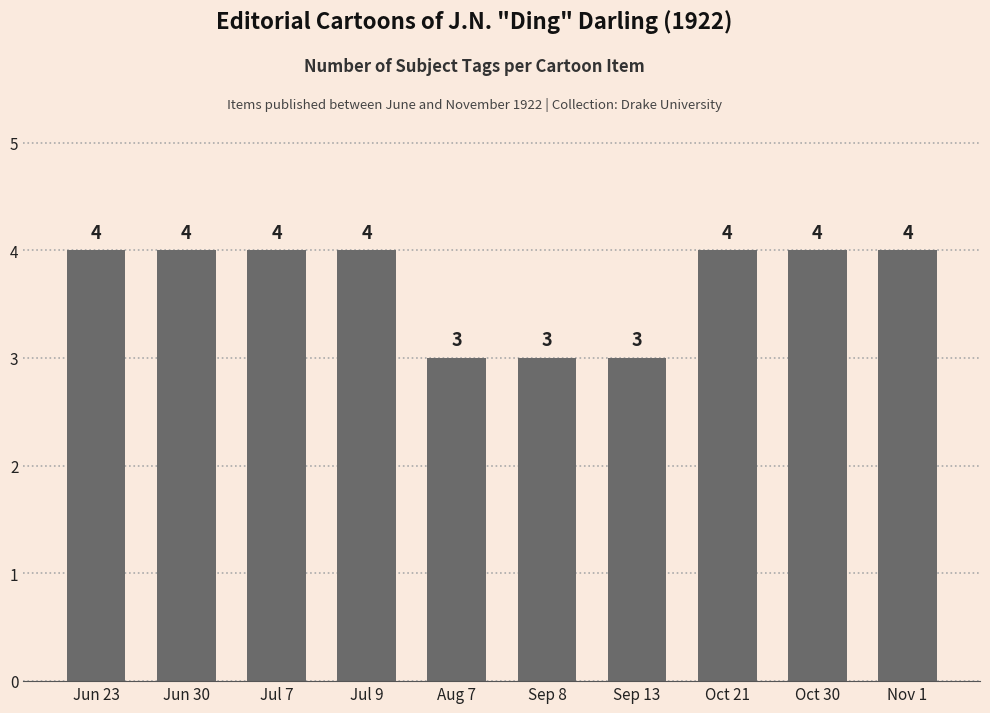

Reading left to right, list all the values displayed in this chart.

Jun 23=4	Jun 30=4	Jul 7=4	Jul 9=4	Aug 7=3	Sep 8=3	Sep 13=3	Oct 21=4	Oct 30=4	Nov 1=4